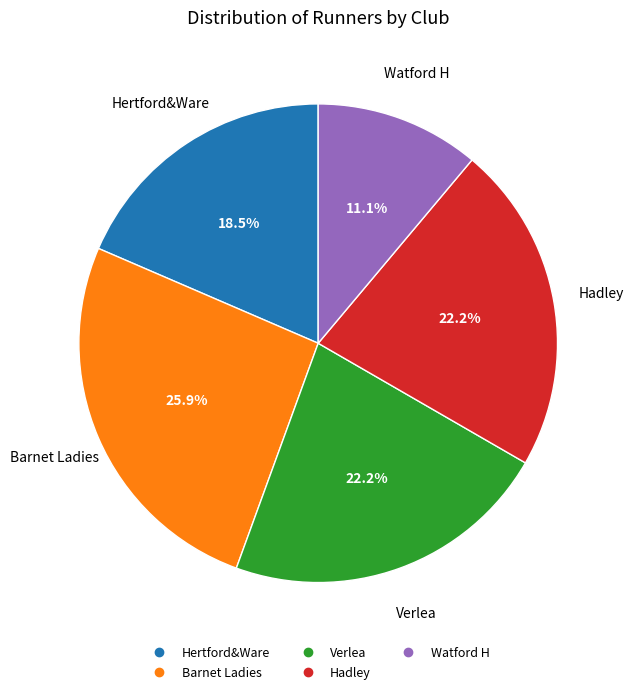

Count the number of slices in the pie.

5